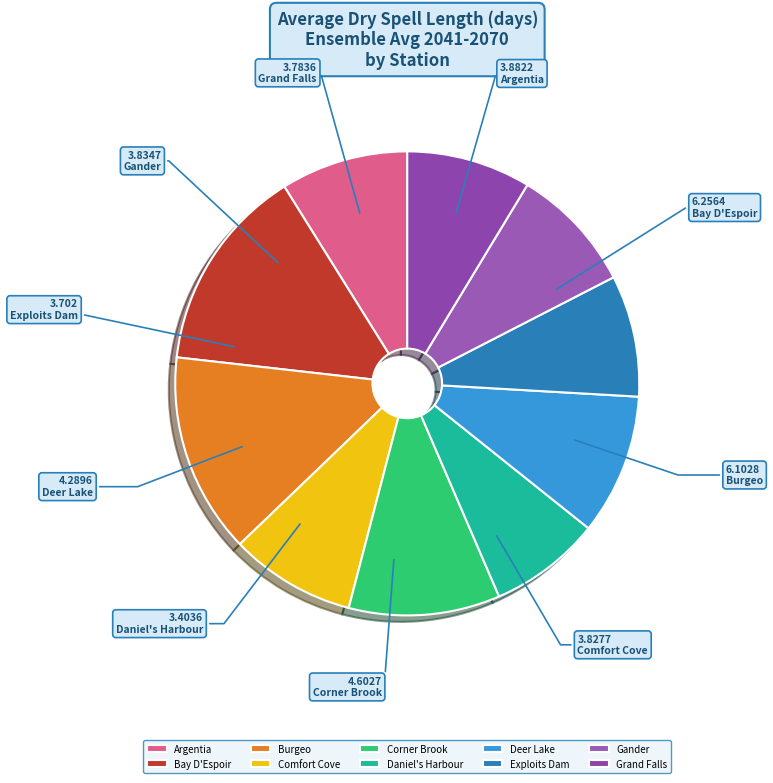

To the nearest percent, what is the difference between the Grand Falls and Corner Brook slice percentages?

2%